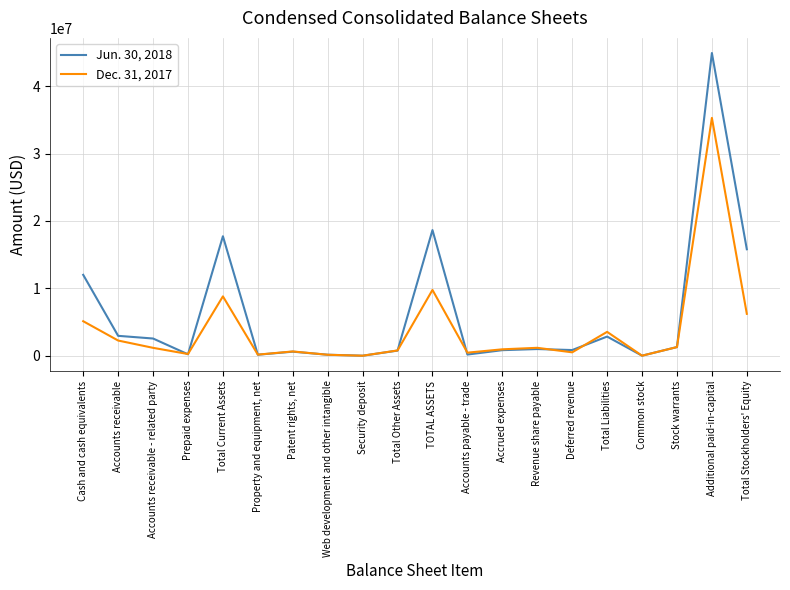

What is the difference between the highest and lowest values at Total Other Assets?

25295